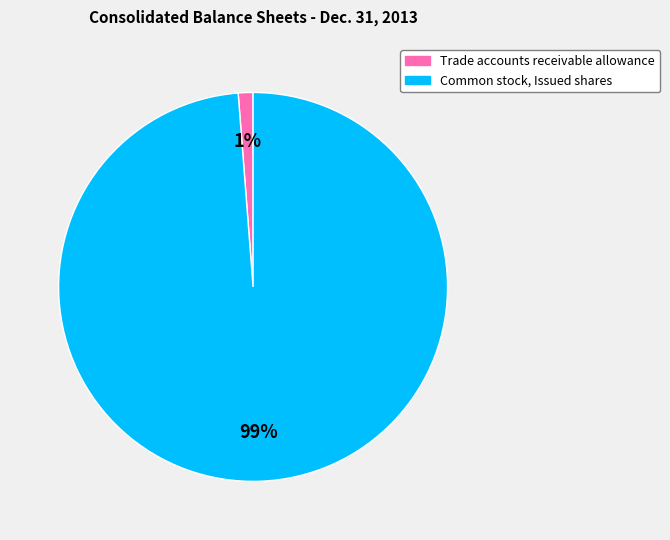

Count the number of slices in the pie.

2